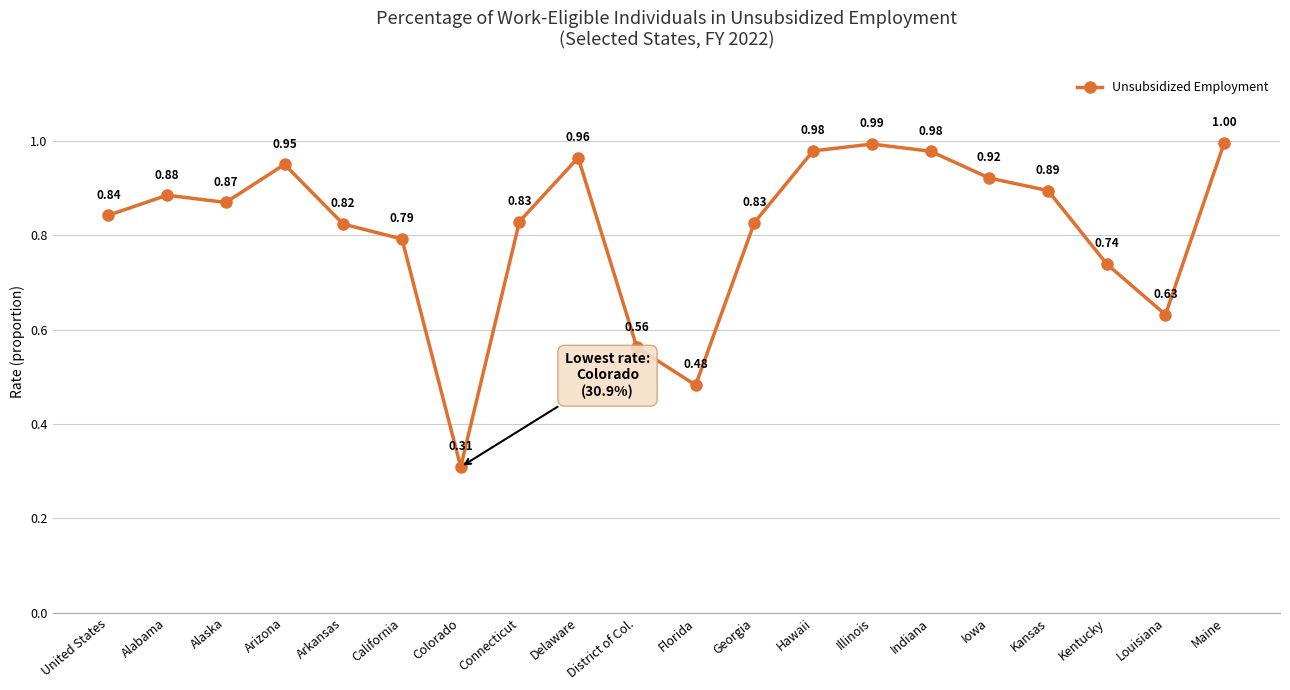

Where is the first local maximum?

Alabama